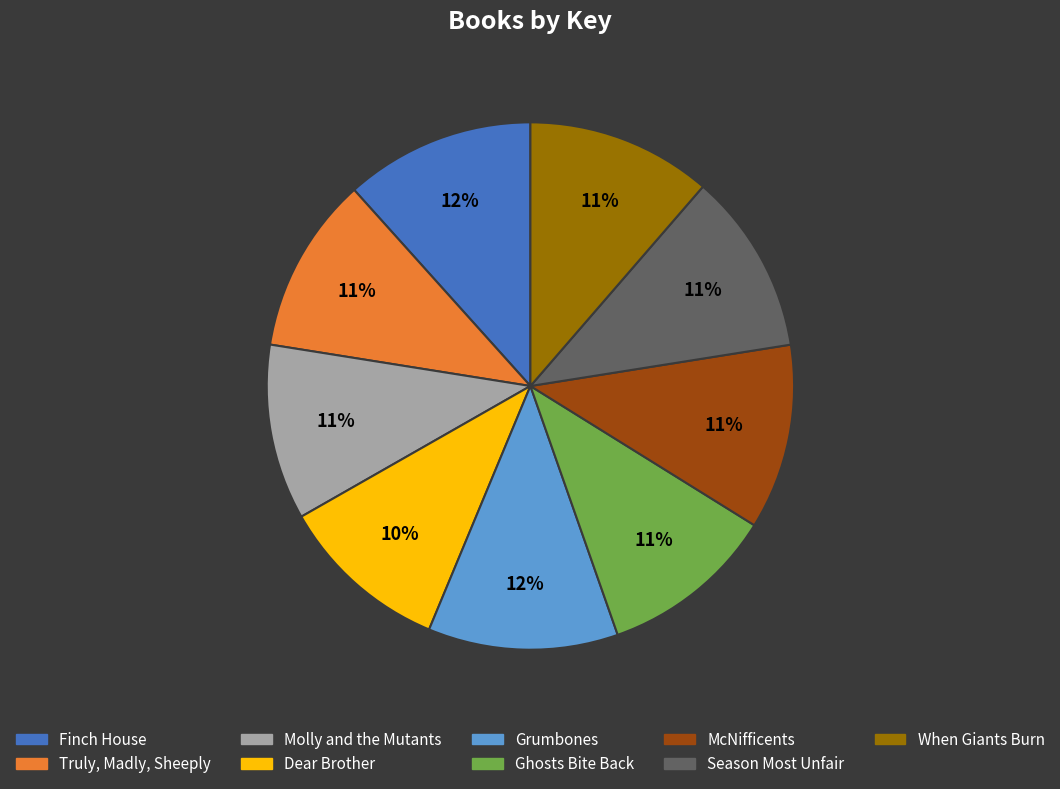

To the nearest percent, what is the difference between the Finch House and Truly, Madly, Sheeply slice percentages?

1%